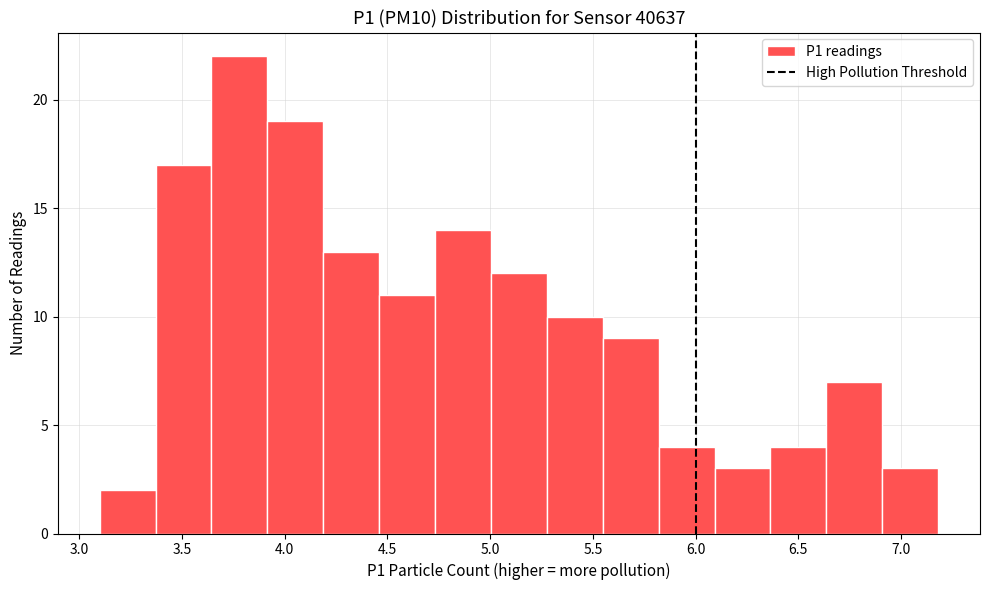

Reading left to right, list every bar in this chart as the range it spans on the x-axis followed by its height. Neither the bar edges nor the heights are printed on the chart, so give them approximately, as read against the axes.

3.10 to 3.35: 2
3.35 to 3.65: 17
3.65 to 3.90: 22
3.90 to 4.20: 19
4.20 to 4.45: 13
4.45 to 4.75: 11
4.75 to 5.00: 14
5.00 to 5.30: 12
5.30 to 5.55: 10
5.55 to 5.80: 9
5.80 to 6.10: 4
6.10 to 6.35: 3
6.35 to 6.65: 4
6.65 to 6.90: 7
6.90 to 7.20: 3